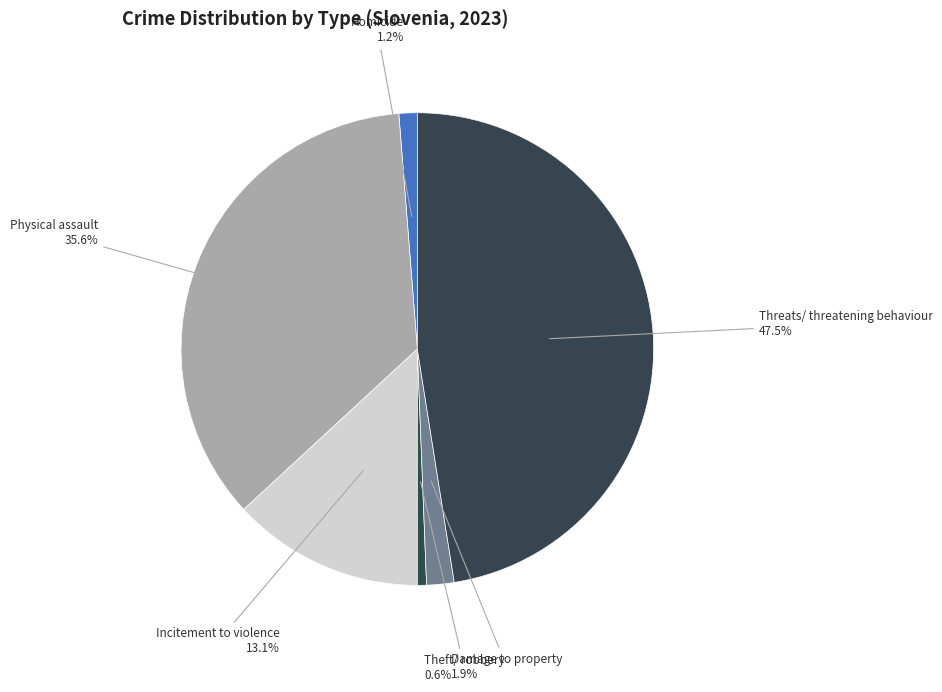

What percentage is NOT represented by Threats/ threatening behaviour?

52.5%